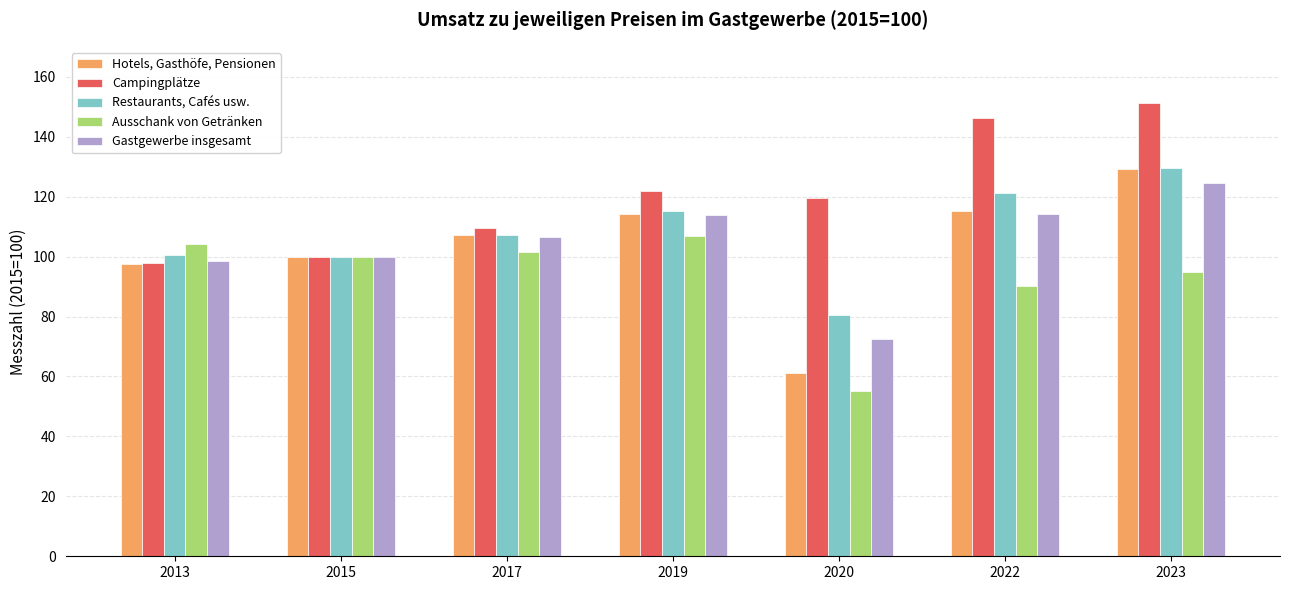

What is the total value across all series at 2017?

532.4